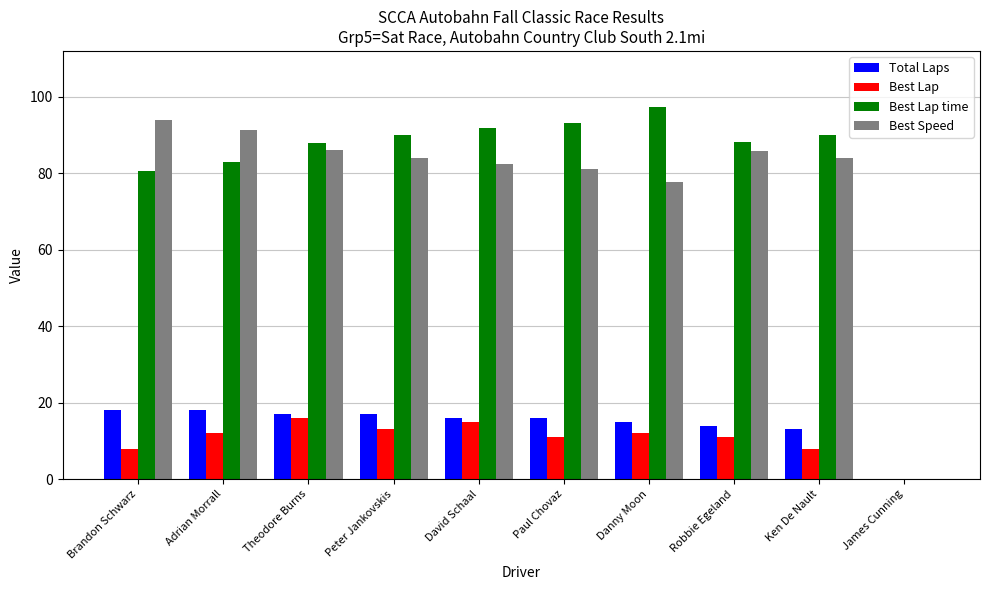

What is the maximum value for Best Lap?

16.0